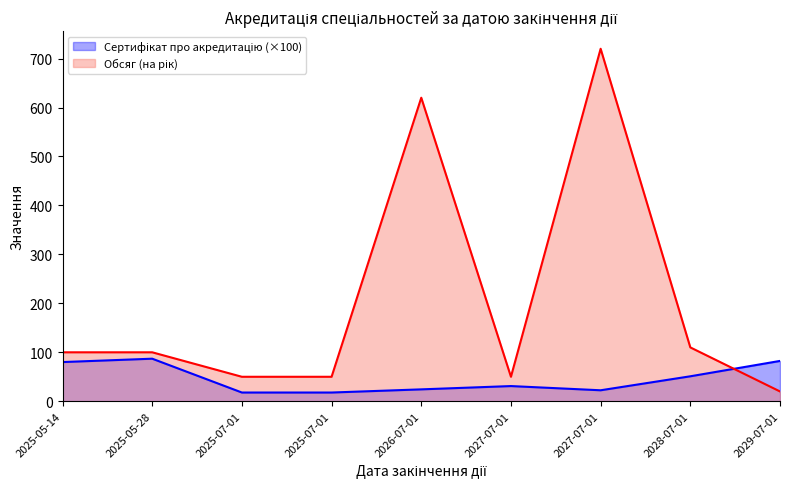

True or false: Сертифікат про акредитацію has more than 2 points higher than both neighbors.

False